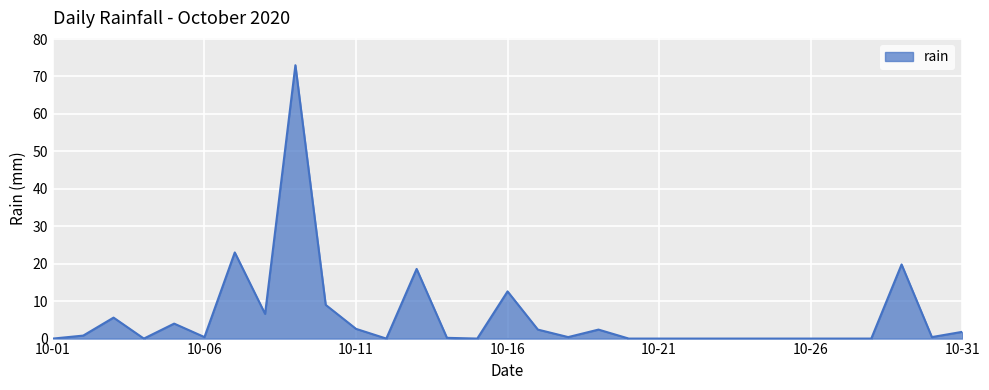

What is the maximum value shown in the chart?

73.0